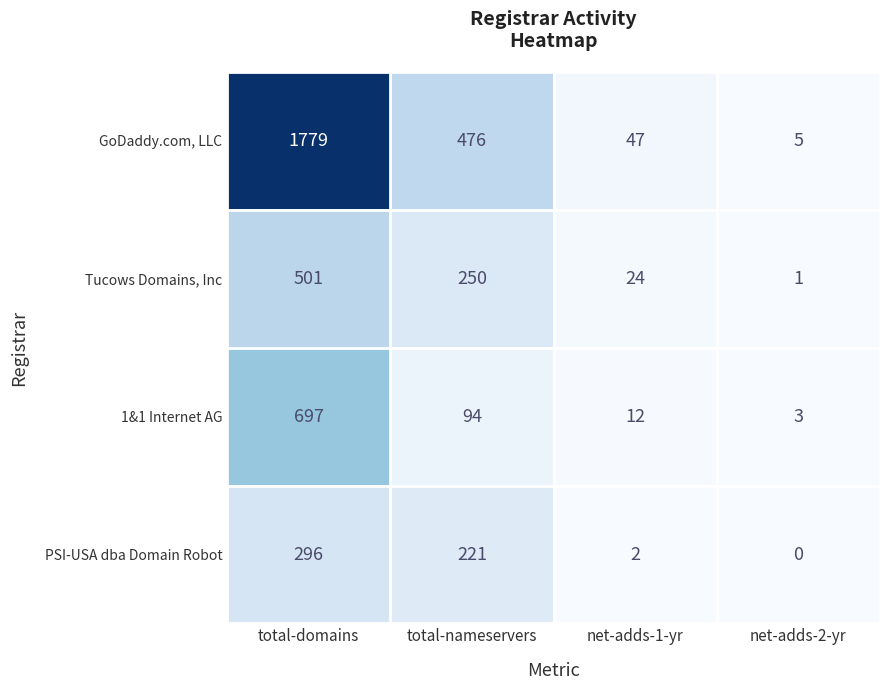

Which series has the largest total across all categories?

GoDaddy.com, LLC